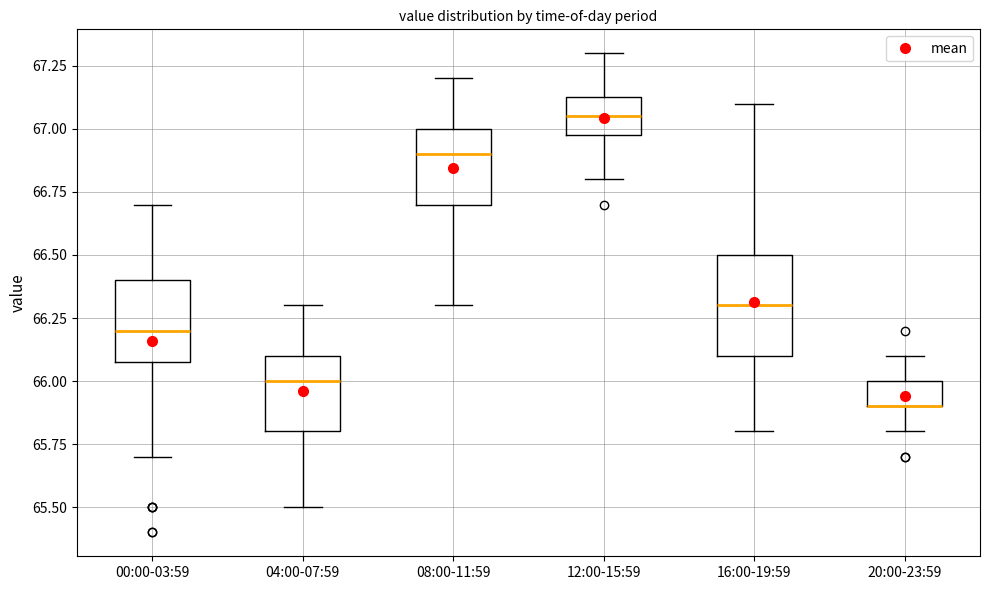

Where does the median line of the box for 08:00-11:59 sit on the y-axis? The values are not printed on the chart, so give them approximately, as read against the axis.

66.90